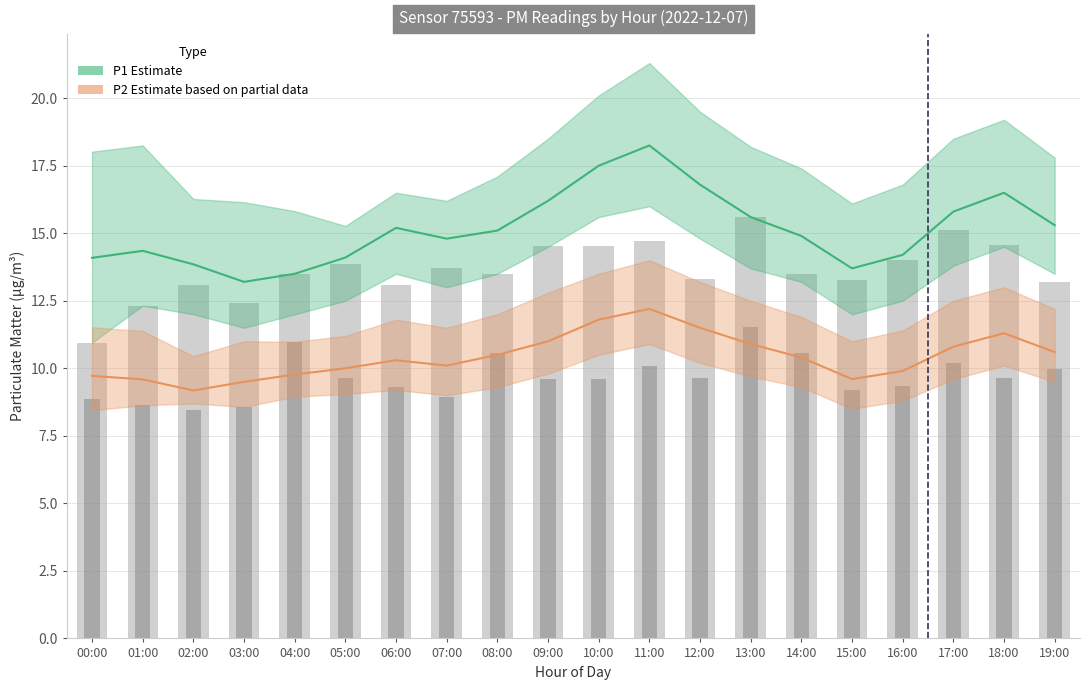

What is the label of the 3rd bar from the right?

17:00